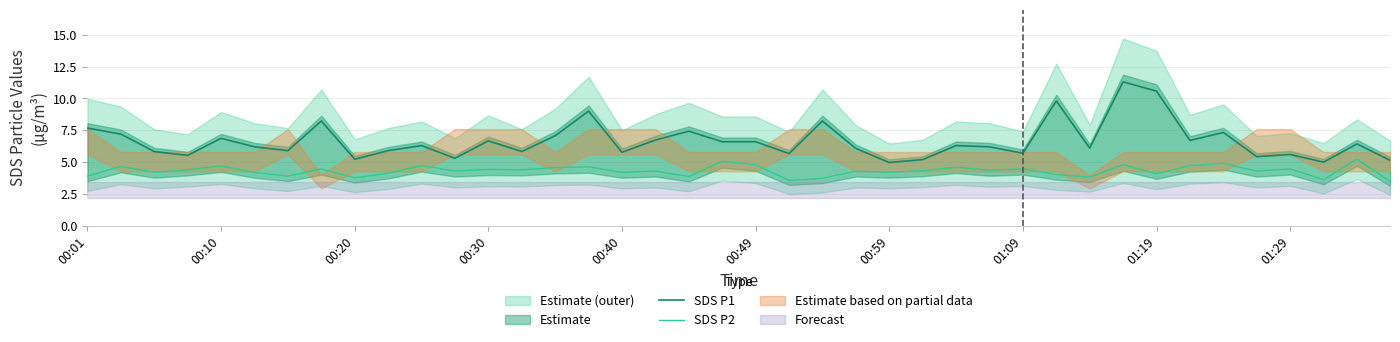

What value does the SDS P2 series have at 14?

4.6